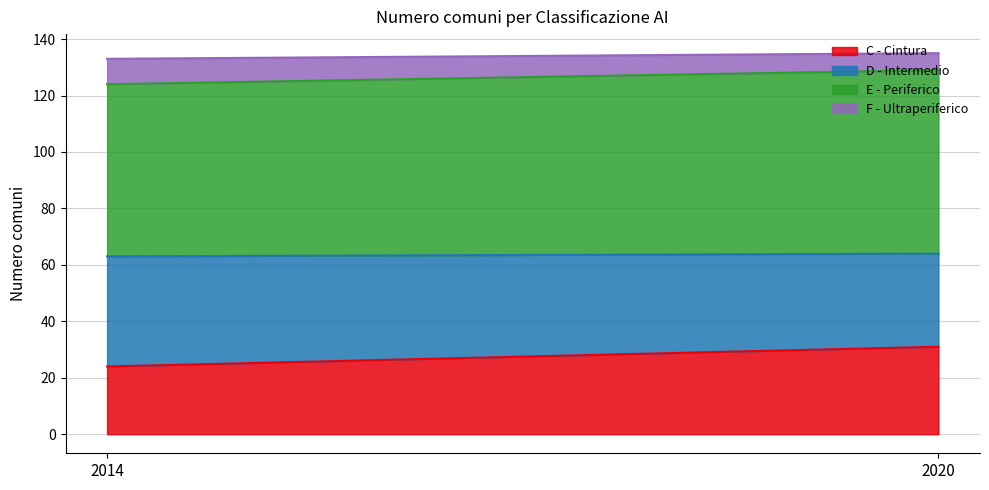

What is the value of the D - Intermedio point at the 1st from the left?

39